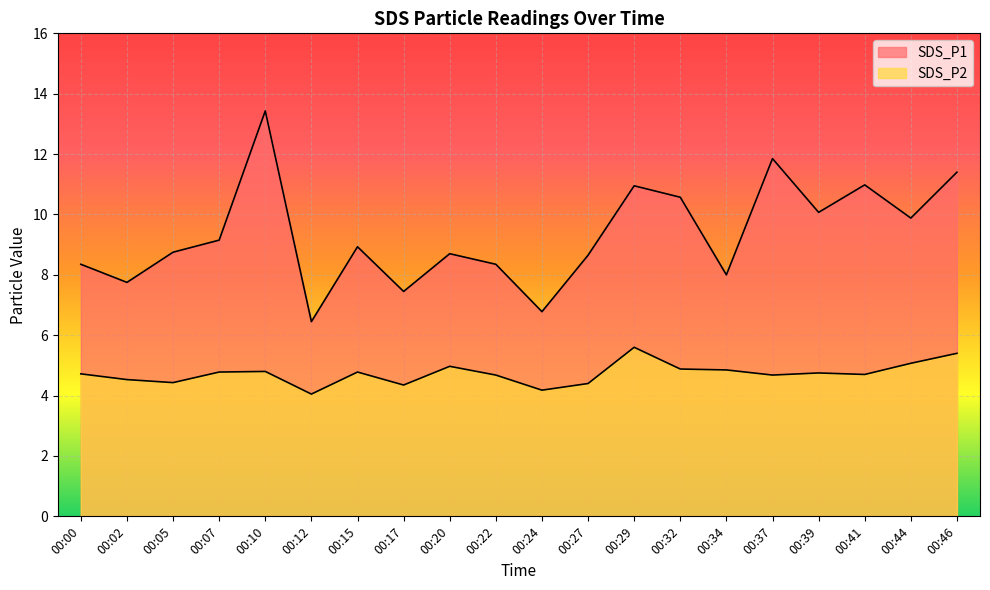

List the labels in order of SDS_P2 value, smallest first.

00:12, 00:24, 00:17, 00:27, 00:05, 00:02, 00:22, 00:37, 00:41, 00:00, 00:39, 00:07, 00:15, 00:10, 00:34, 00:32, 00:20, 00:44, 00:46, 00:29